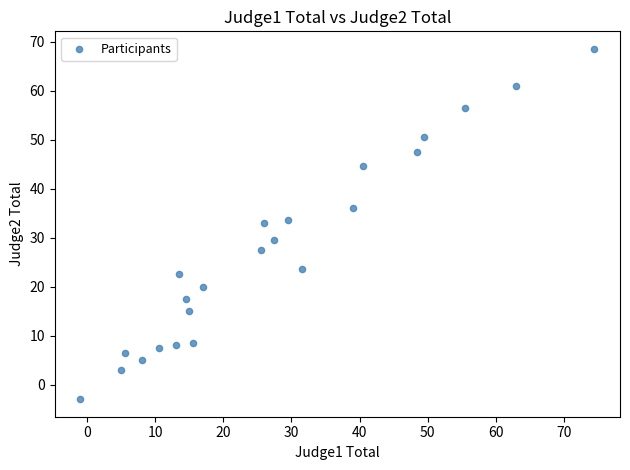

What is the range of X values (max minus min)?

75.5